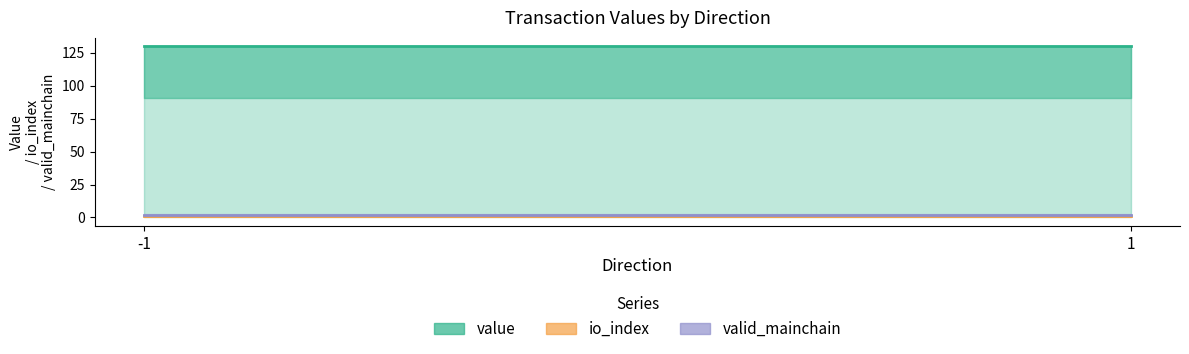

True or false: io_index and value cross at least once.

False